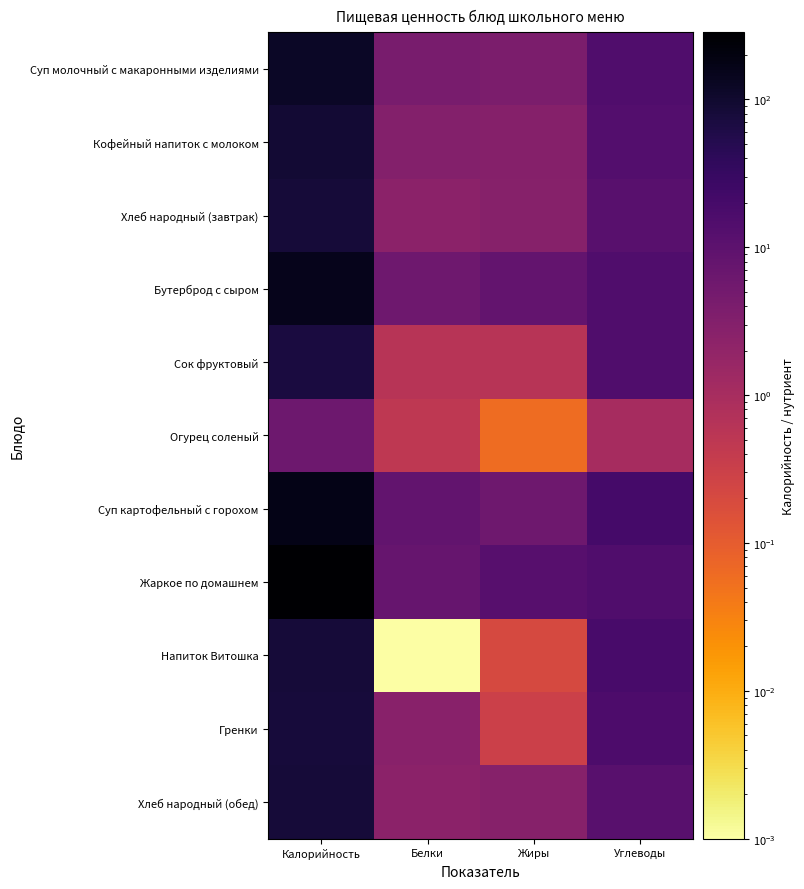

List the series in order of their peak value, highest first.

Жаркое по домашнем, Суп картофельный с горохом, Бутерброд с сыром, Суп молочный с макаронными изделиями, Кофейный напиток с молоком, Напиток Витошка, Хлеб народный (завтрак), Хлеб народный (обед), Гренки, Сок фруктовый, Огурец соленый